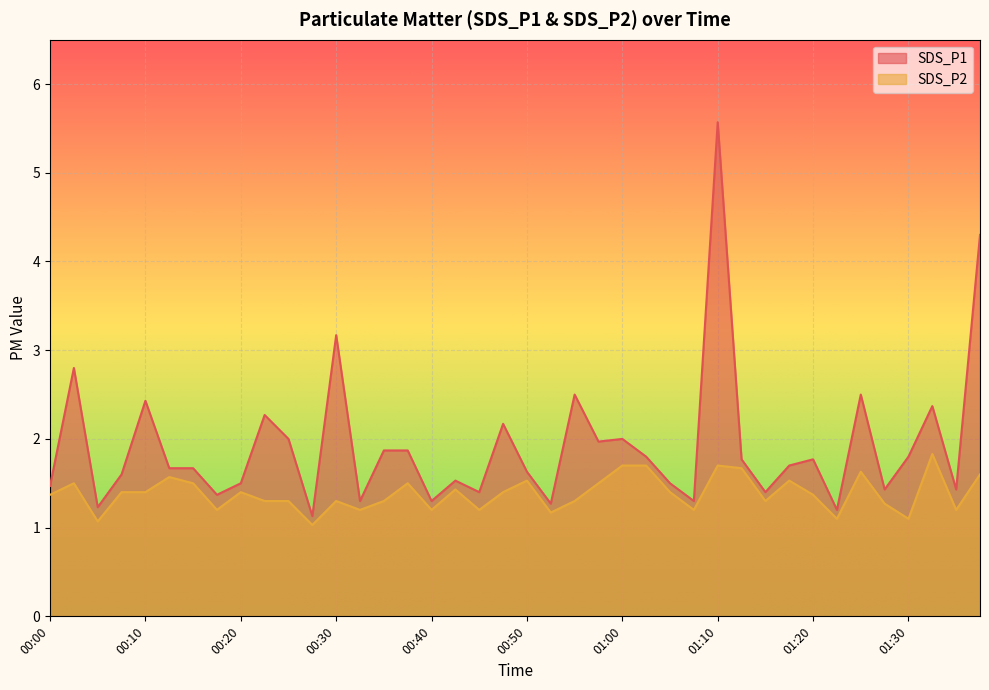

What are all the series names shown in the legend?

SDS_P1, SDS_P2